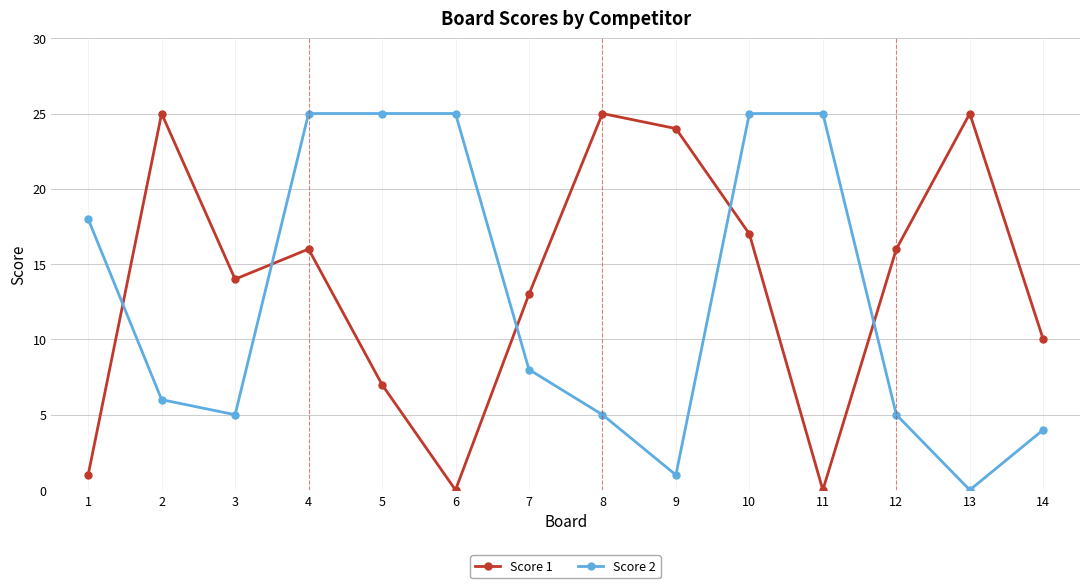

Which category has the lowest value in the Score 2 series?

13